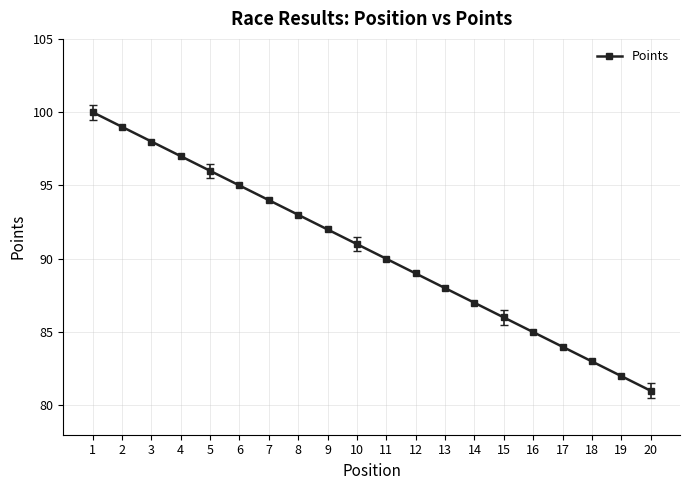

How many data points are less than 91?

10